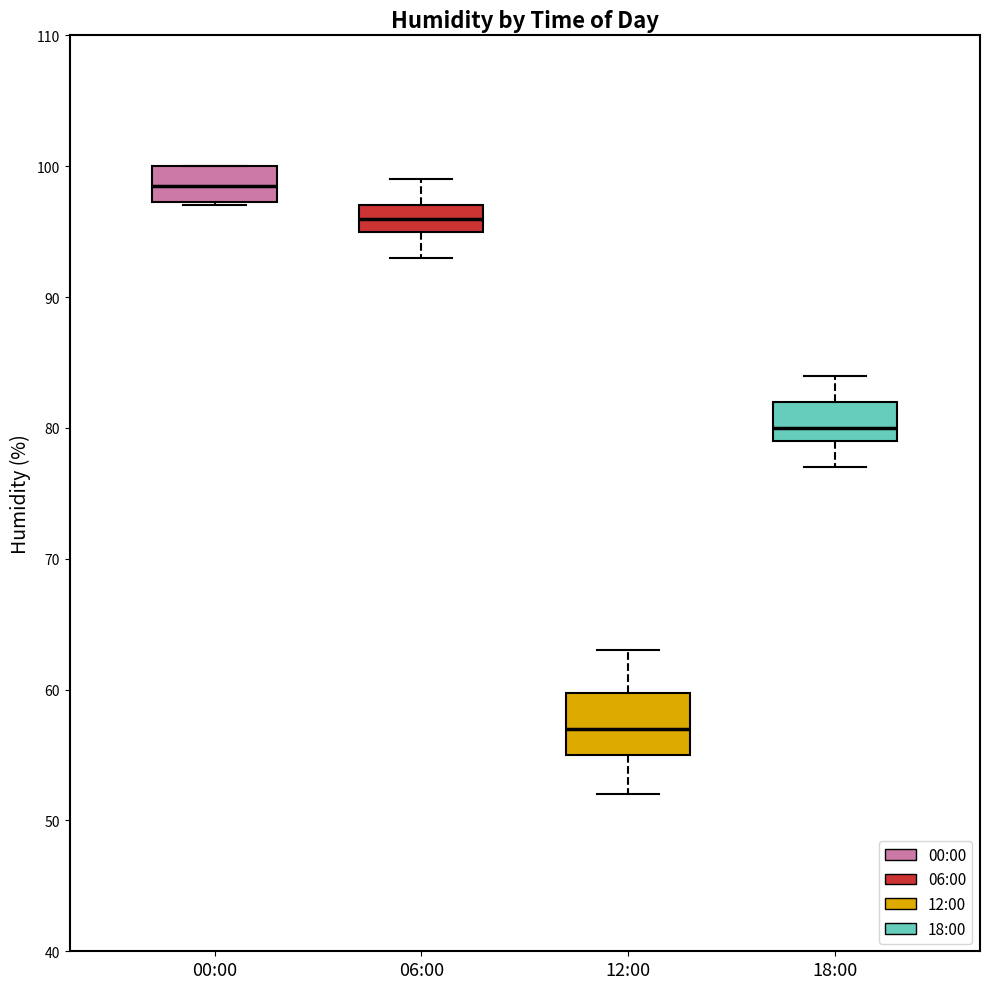

Reading left to right, read every box against the y-axis: the position of its median line, the range the box covers, and the ends of its whiskers. The values are not printed on the chart, so give them approximately, as read against the axis.

00:00: median 99, box 97 to 100, whiskers 97 to 100
06:00: median 96, box 95 to 97, whiskers 93 to 99
12:00: median 57, box 55 to 60, whiskers 52 to 63
18:00: median 80, box 79 to 82, whiskers 77 to 84